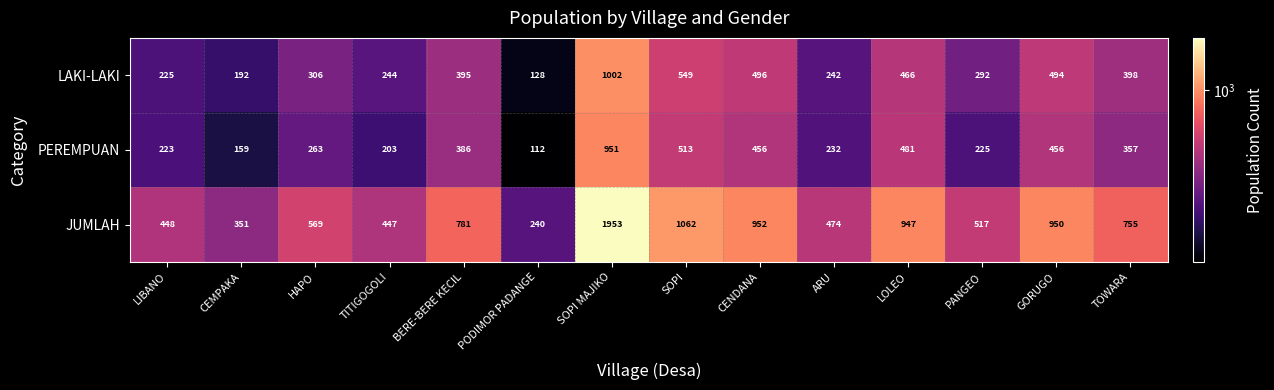

Which category has the lowest value in the LAKI-LAKI series?

PODIMOR PADANGE